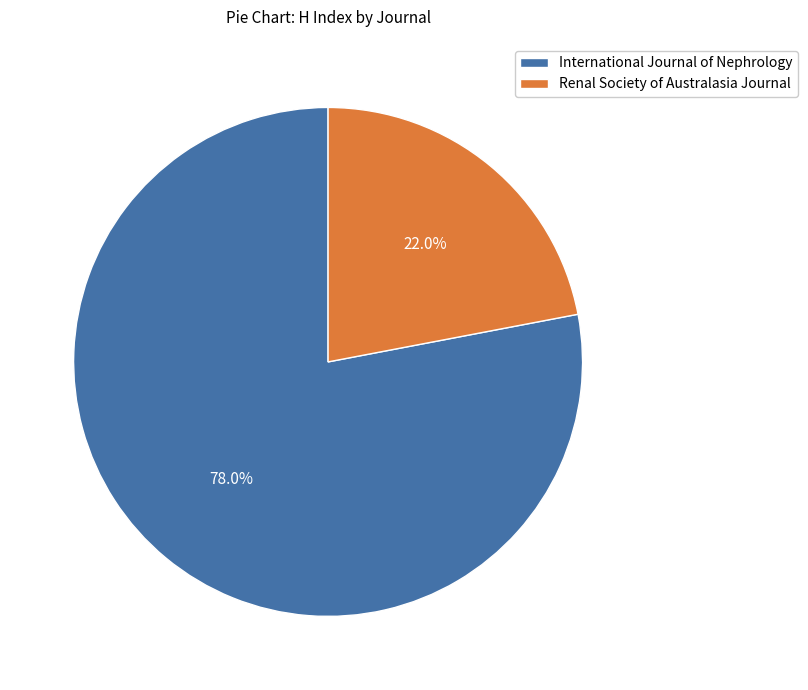

Is Renal Society of Australasia Journal the majority of the pie?

No